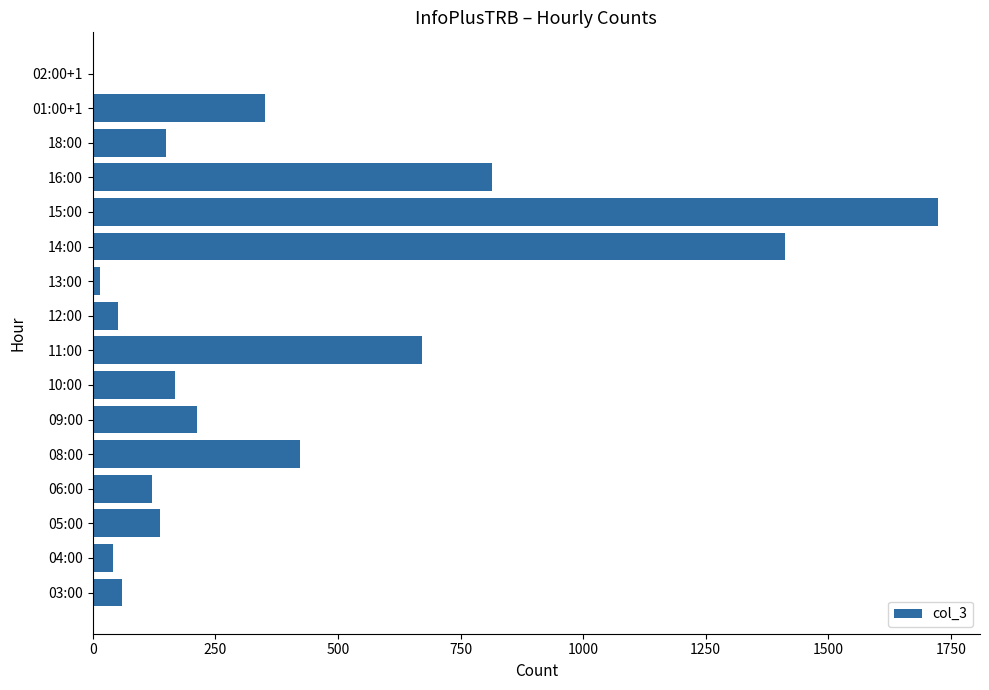

What is the sum of all values?

6352